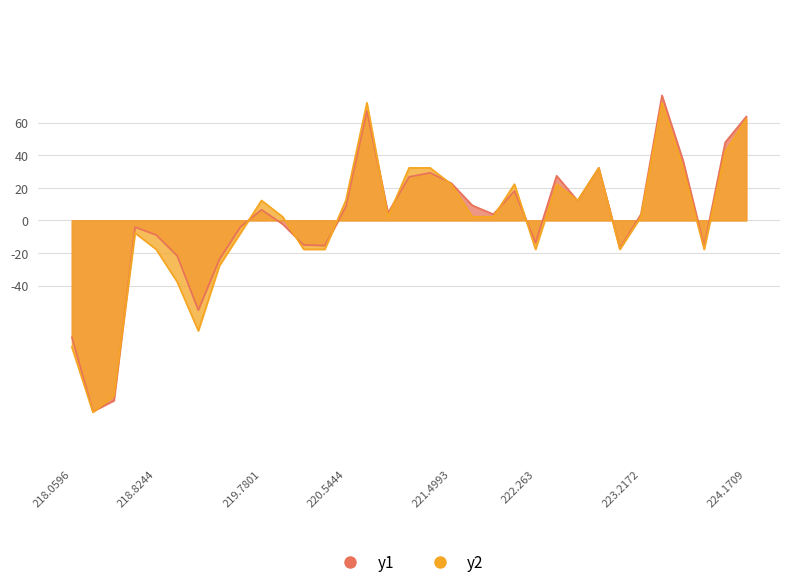

Reading right to left, list all the values displayed in this chart.

y1: 224.1709=63.7	223.9802=47.9	223.7895=-15.9	223.5987=36.7	223.408=76.7	223.2172=3.7	223.0264=-17.1	222.8355=32.2	222.6447=12.1	222.4538=27.4	222.263=-13.8	222.0721=18.1	221.8812=3.7	221.6902=9.2	221.4993=22.9	221.3083=29.2	221.1174=26.7	220.9264=4.6	220.7354=67.2	220.5444=8.4	220.3533=-15.4	220.1623=-15.1	219.9712=-2.3	219.7801=6.6	219.589=-3.9	219.3979=-23.9	219.2067=-55.1	219.0156=-21.8	218.8244=-8.9	218.6332=-4.1	218.442=-110.6	218.2508=-117.3	218.0596=-71.8
y2: 224.1709=62.2	223.9802=42.2	223.7895=-17.8	223.5987=32.2	223.408=72.2	223.2172=2.2	223.0264=-17.8	222.8355=32.2	222.6447=12.2	222.4538=22.2	222.263=-17.8	222.0721=22.2	221.8812=2.2	221.6902=2.2	221.4993=22.2	221.3083=32.2	221.1174=32.2	220.9264=2.2	220.7354=72.2	220.5444=12.2	220.3533=-17.8	220.1623=-17.8	219.9712=2.2	219.7801=12.2	219.589=-7.8	219.3979=-27.8	219.2067=-67.8	219.0156=-37.8	218.8244=-17.8	218.6332=-7.8	218.442=-107.8	218.2508=-117.8	218.0596=-77.8